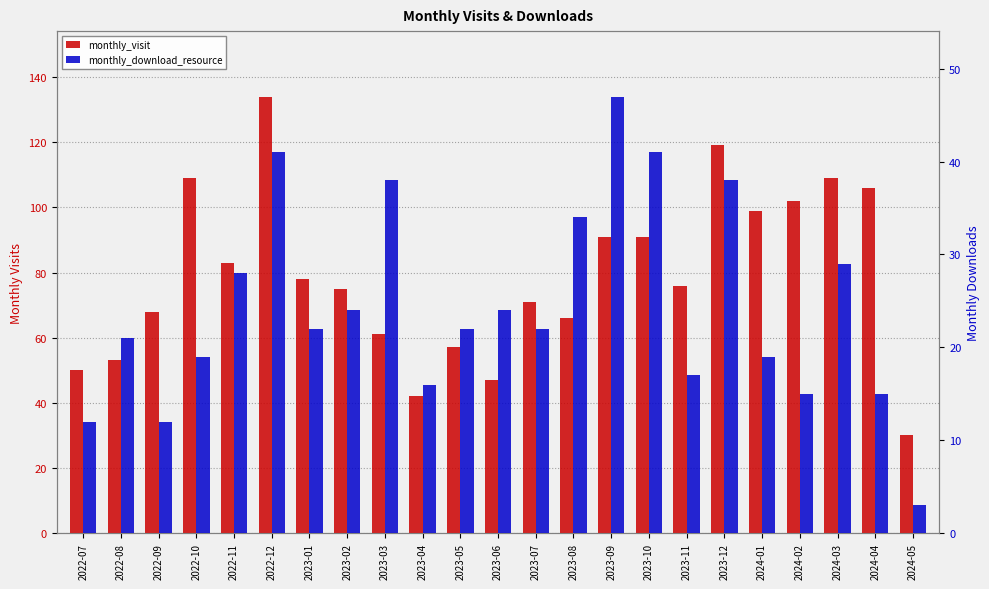

What is the difference between the highest and lowest values at 2023-11?

59